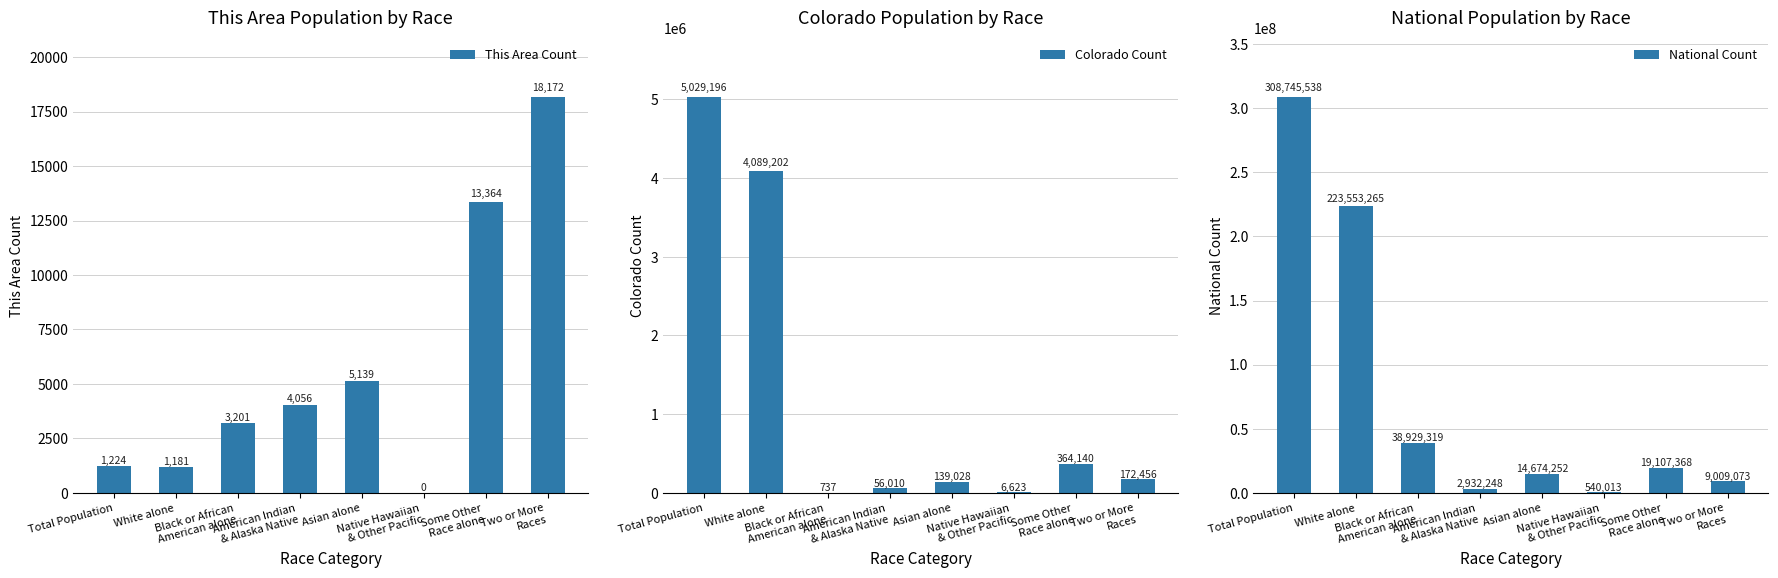

What is the label of the 4th bar from the left?

American Indian
& Alaska Native